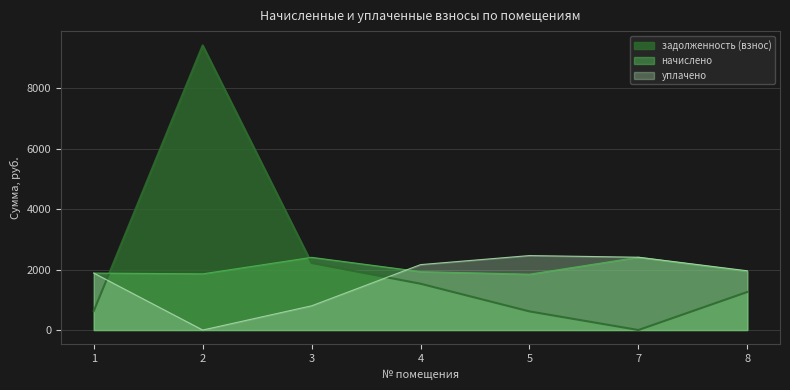

What is the average value of the задолженность (взнос) series?

2238.0